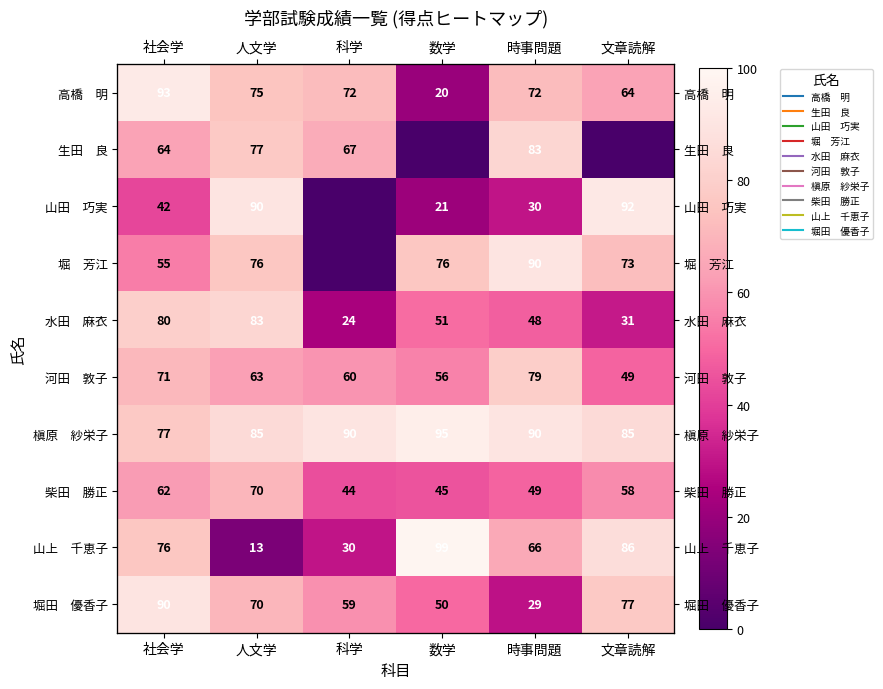

At which label does 水田 麻衣 reach its peak?

人文学